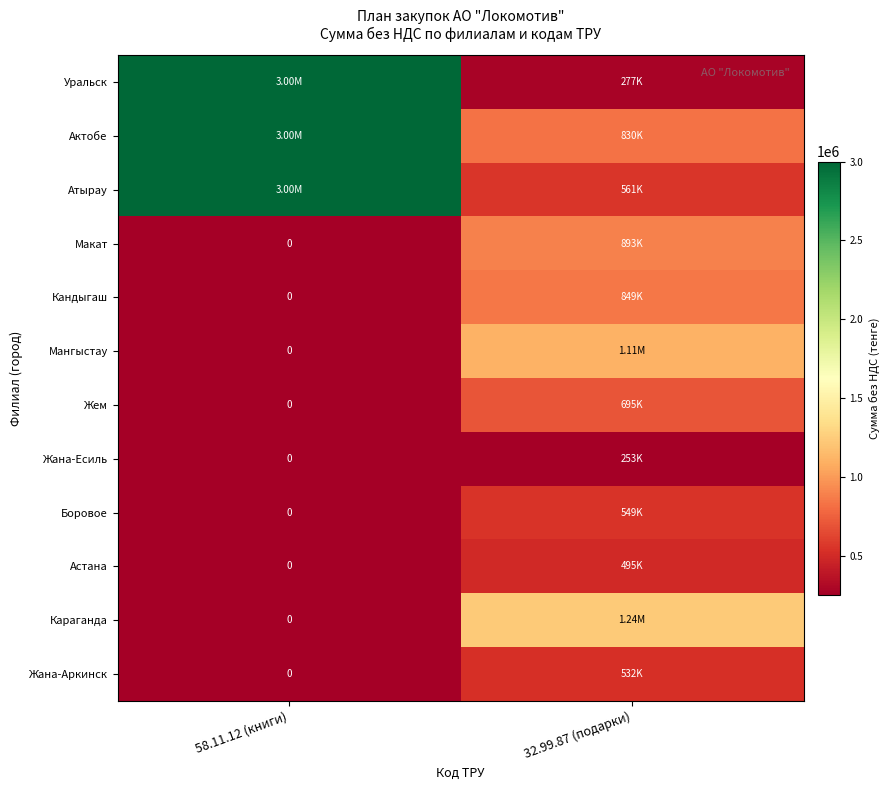

What is the difference between the Актобе values at 58.11.12 (книги) and 32.99.87 (подарки)?

2170045.0